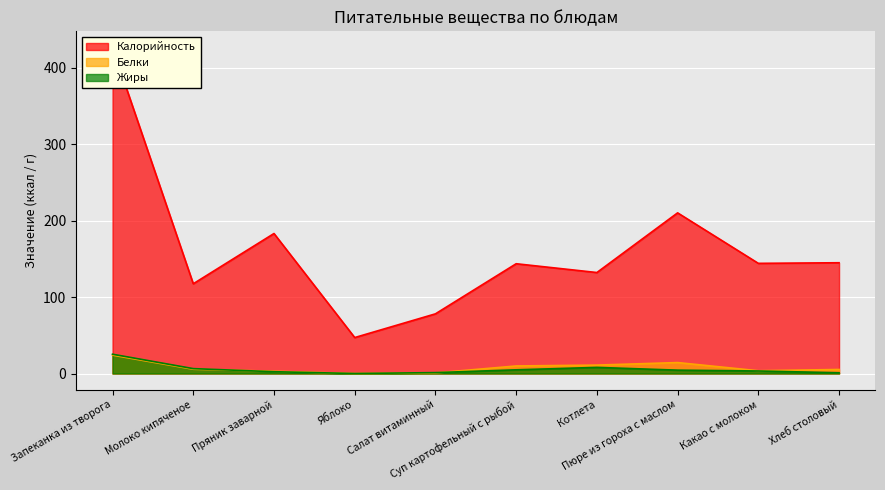

At which category is the sum across all series the highest?

Запеканка из творога